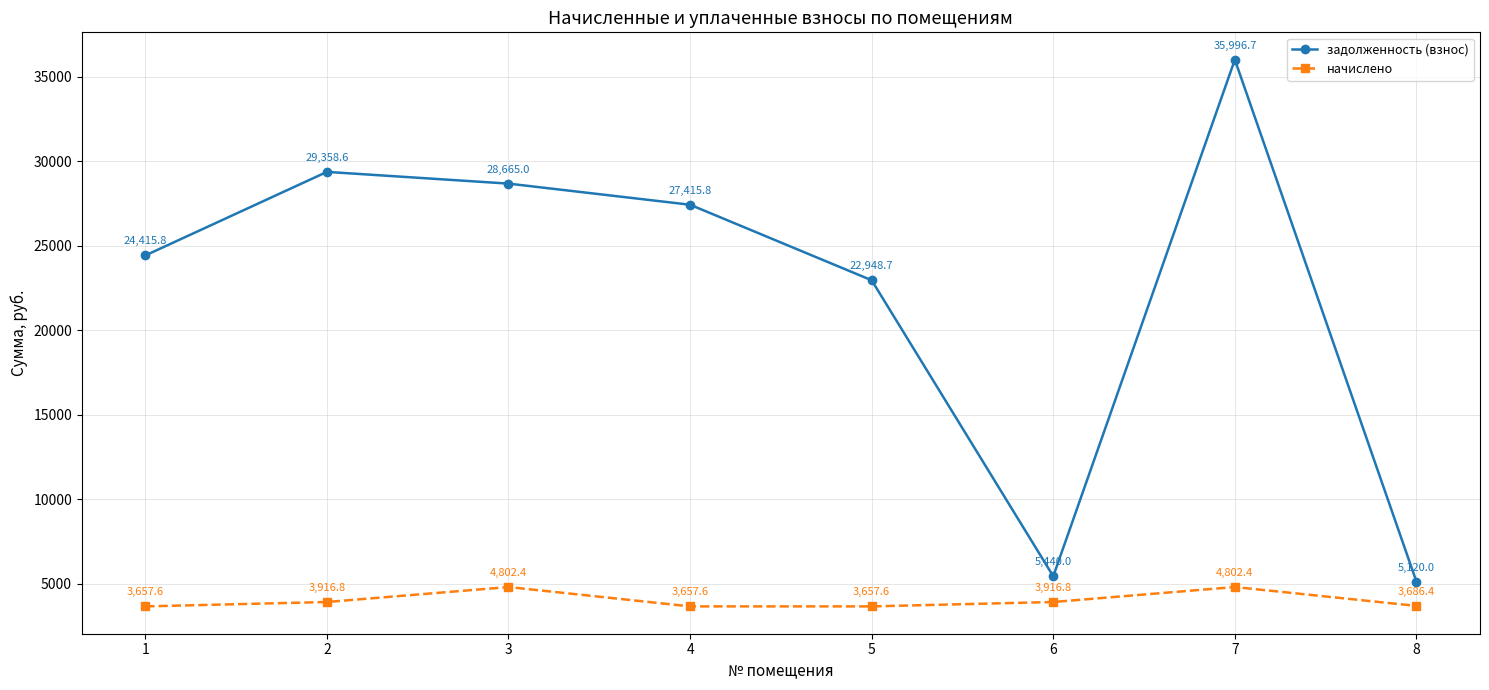

List the series in order of their peak value, highest first.

задолженность (взнос), начислено